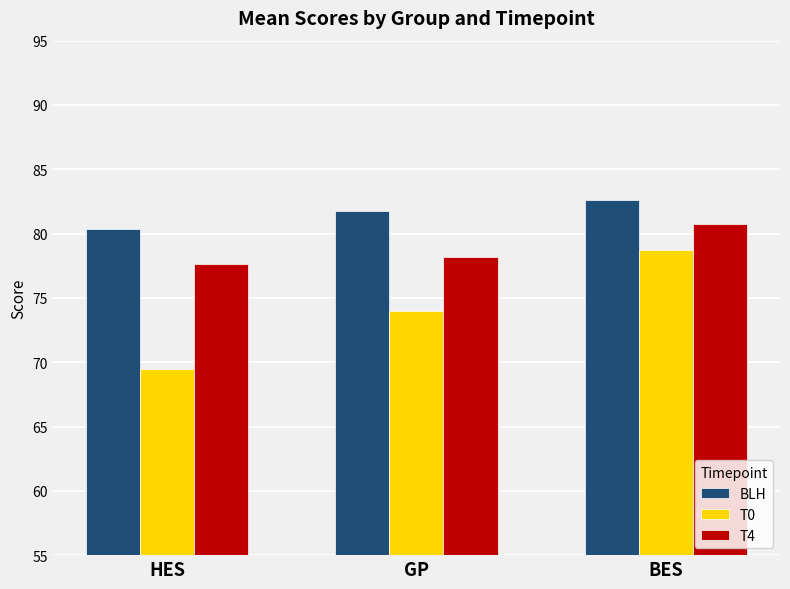

At how many categories does at least one series exceed 79?

3